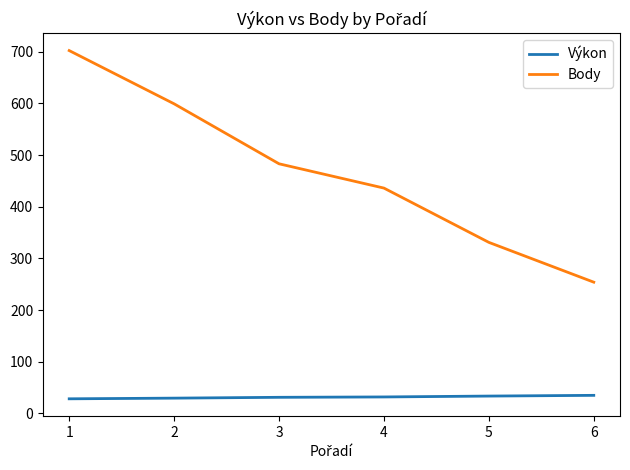

What is the maximum value shown in the chart?

702.0